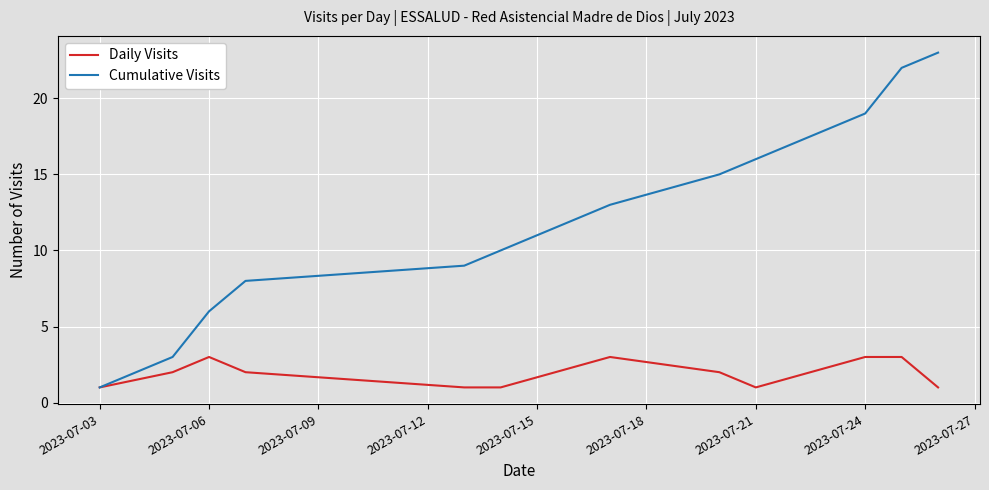

Which series has the largest range (max minus min)?

Cumulative Visits